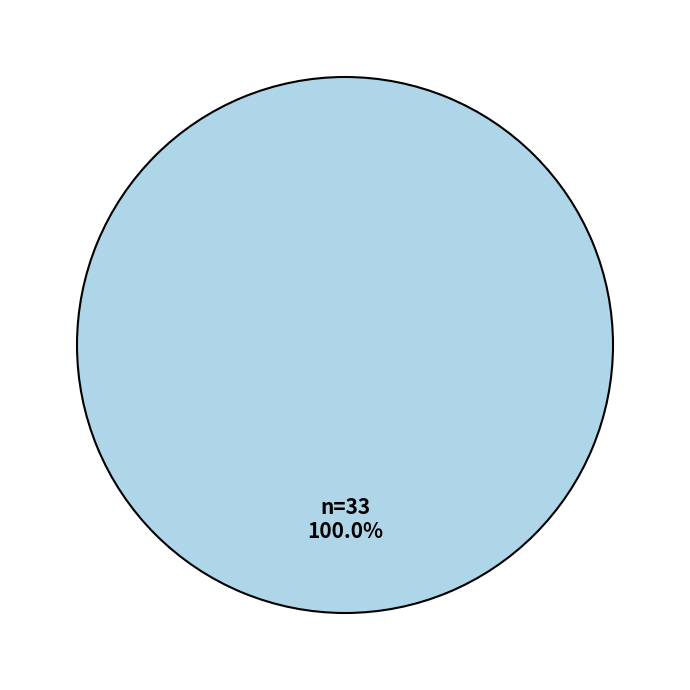

Does any single category account for the majority?

Yes